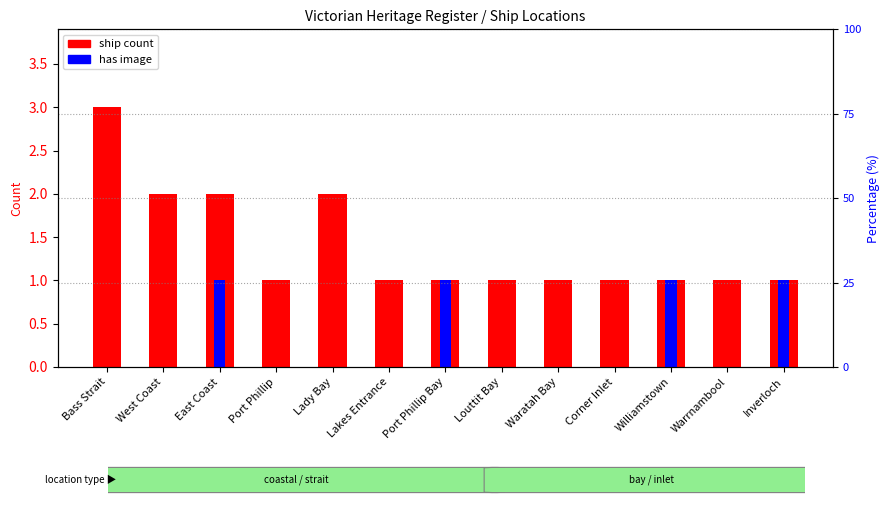

Is the value of has image at Louttit Bay greater than the value of ship count at Williamstown?

No